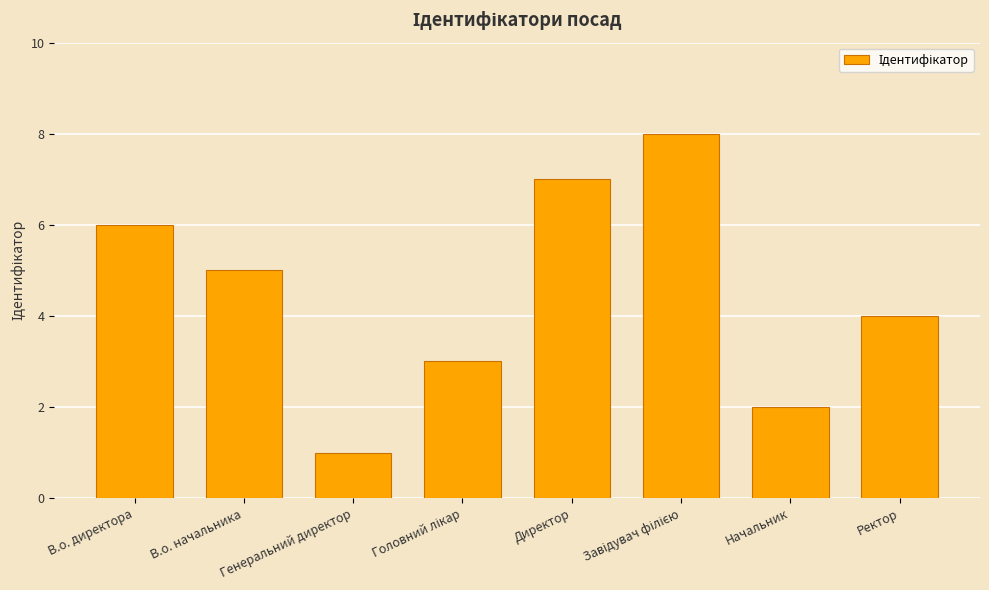

Are the bars horizontal?

No